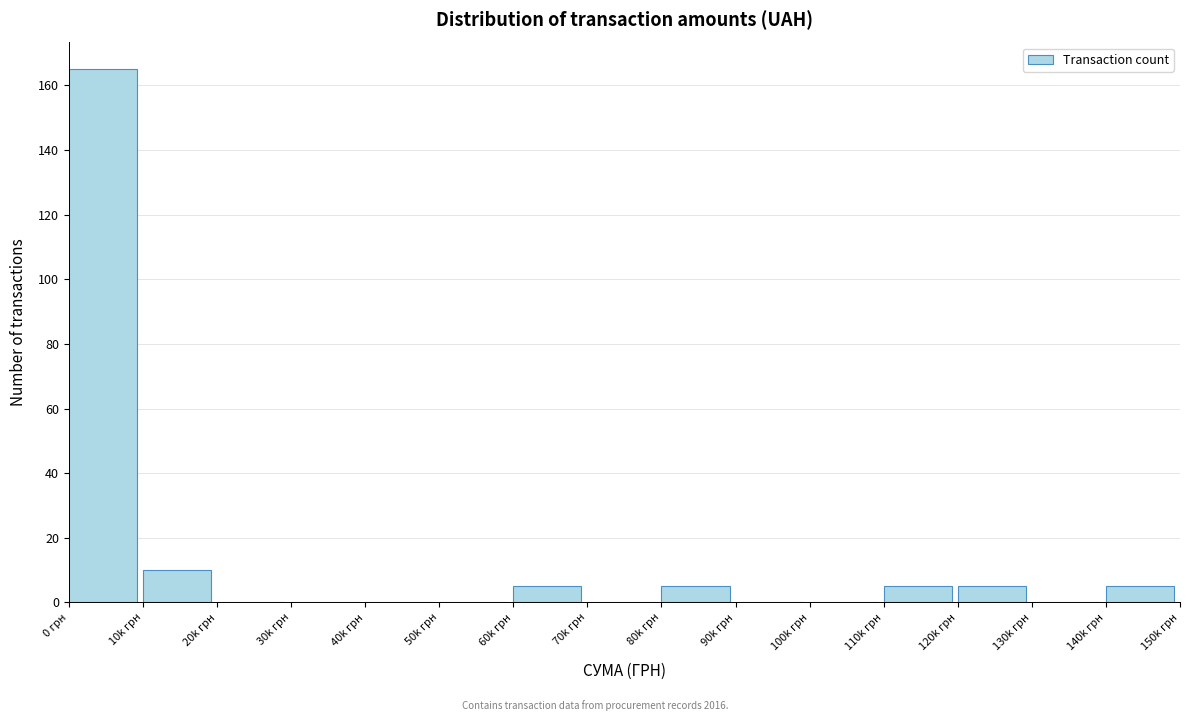

Reading left to right, list all the values displayed in this chart.

0 грн=165	10k грн=10	20k грн=0	30k грн=0	40k грн=0	50k грн=0	60k грн=5	70k грн=0	80k грн=5	90k грн=0	100k грн=0	110k грн=5	120k грн=5	130k грн=0	140k грн=5